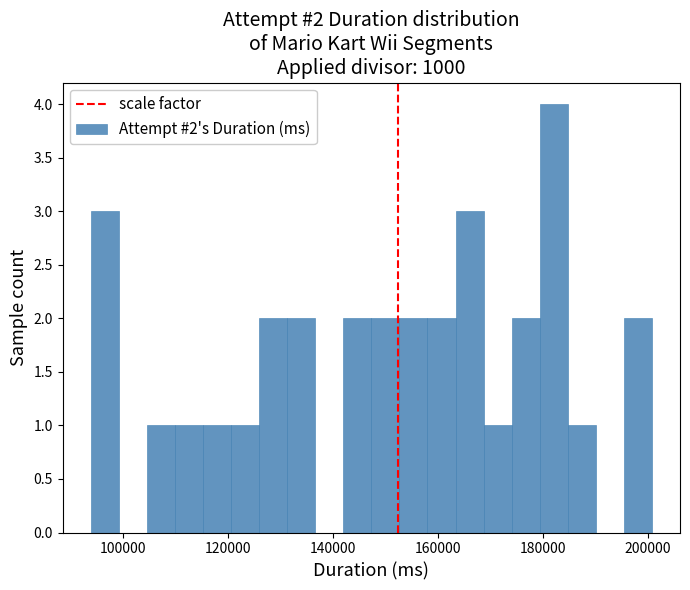

Around what value on the x-axis is the tallest bar? Give the approximate position of its centre, as read against the axis.

182000